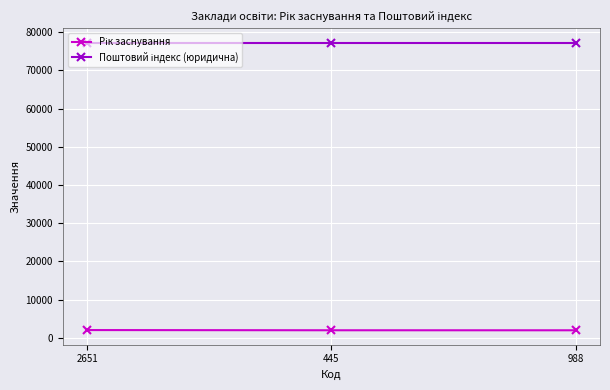

What is the maximum value shown in the chart?

77300